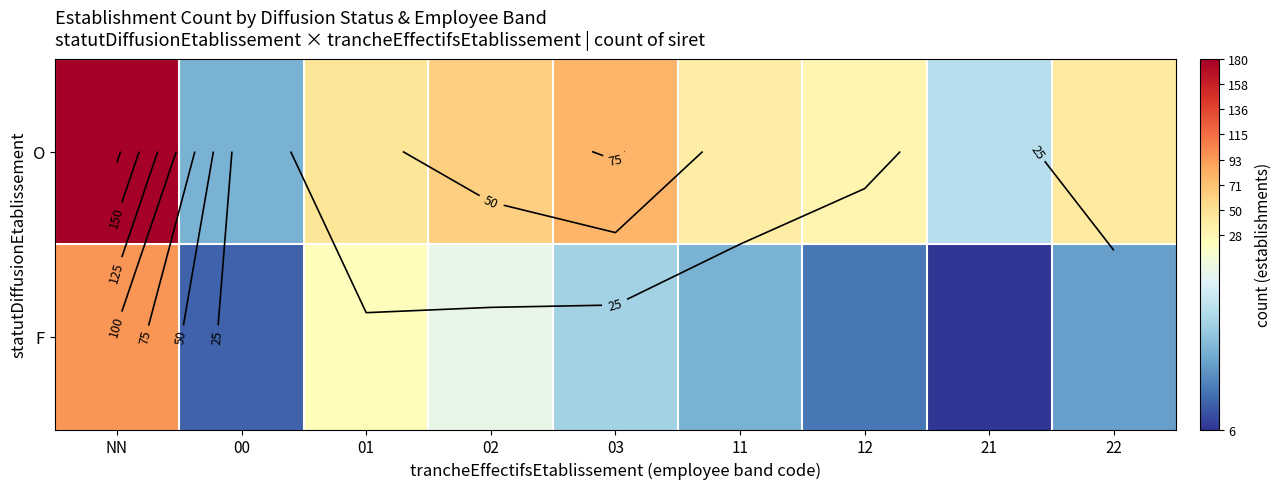

Which has a higher value, 11 or NN?

NN